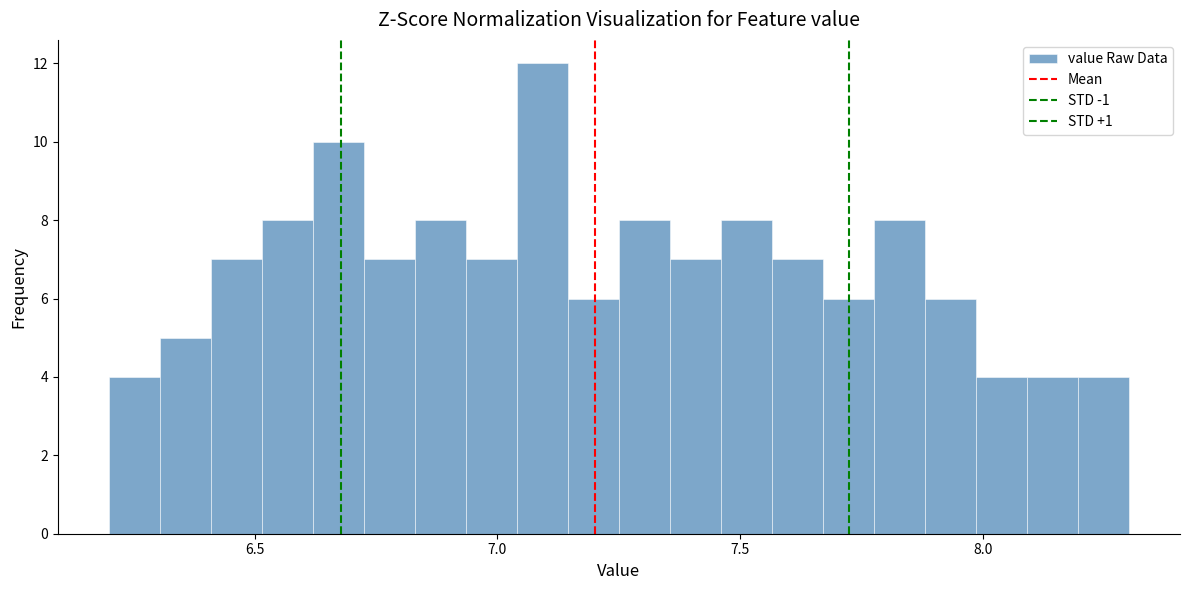

Read against the x-axis, roughly where is the centre of the tallest bar?

7.10